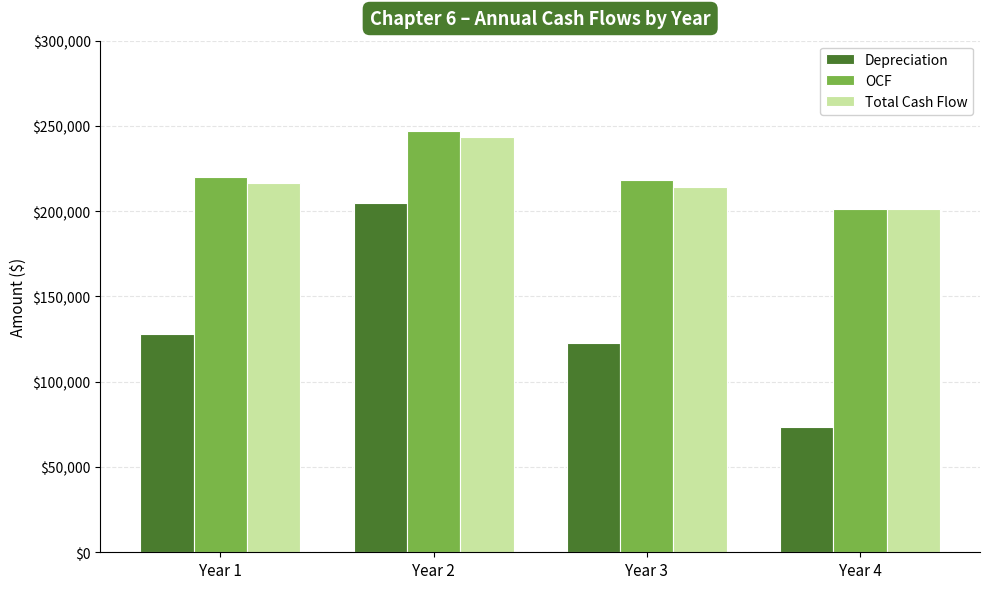

Which series has the largest total across all categories?

OCF